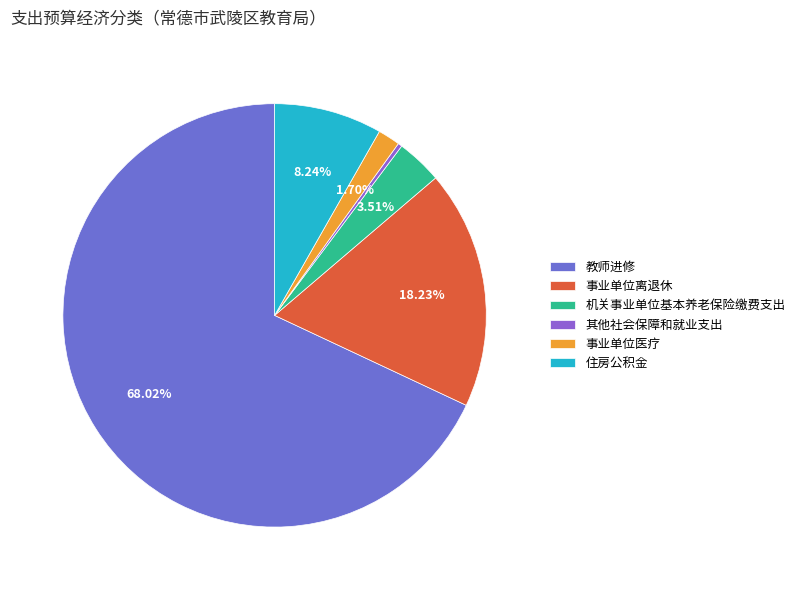

What is the change in value from 其他社会保障和就业支出 to 事业单位医疗?

+13.5